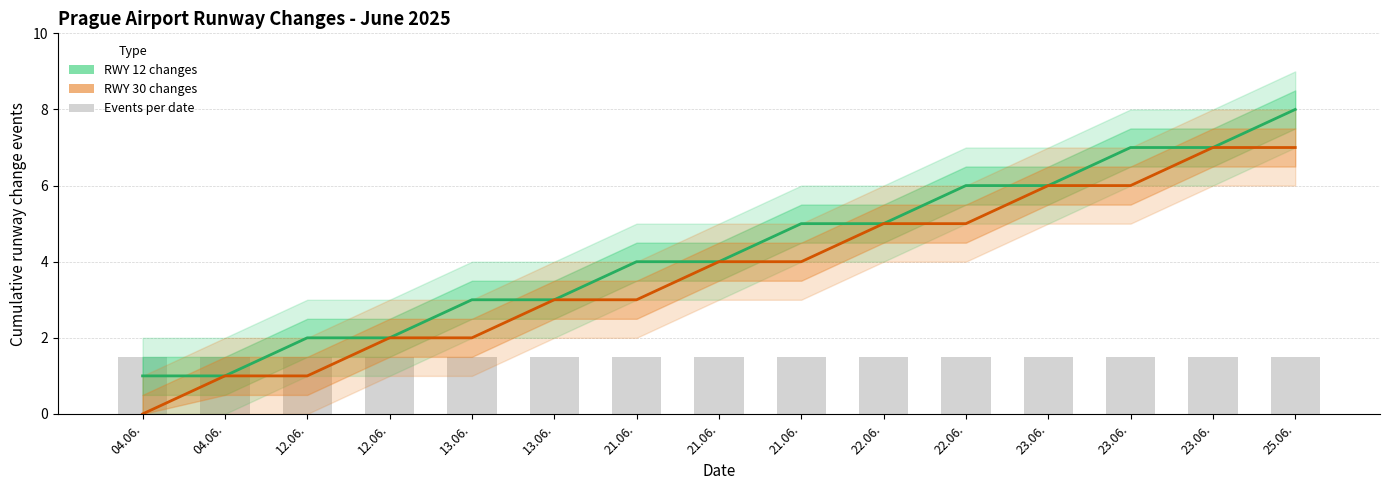

Which series changed the most between 22.06. and 23.06.?

RWY 12 changes